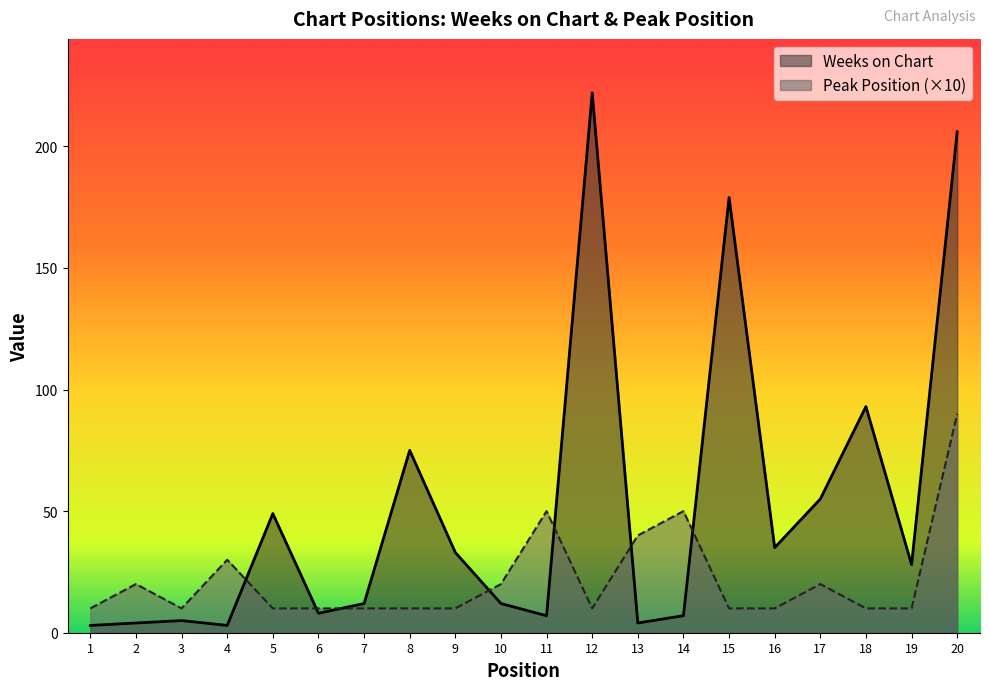

Rank the series by their maximum value, from lowest to highest.

Peak Position (×10), Weeks on Chart